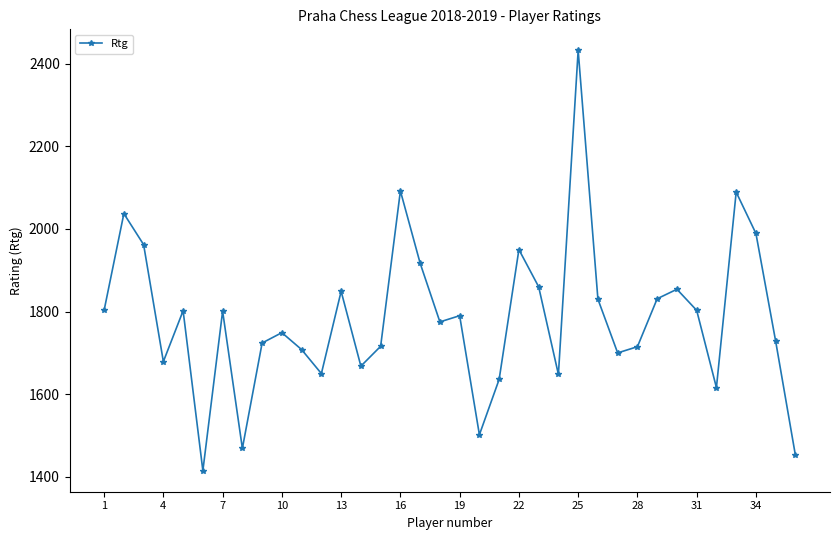

True or false: the data has more than 0 interior local peaks.

True